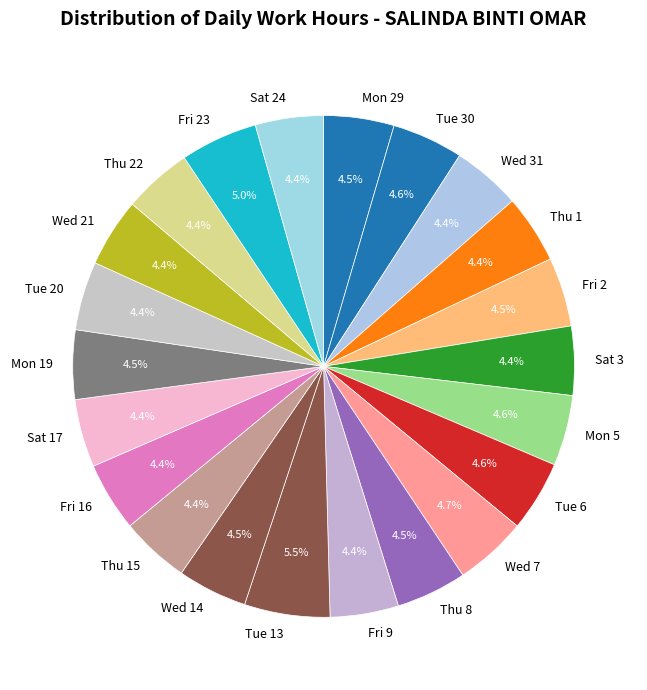

How many slices are in this pie chart?

22